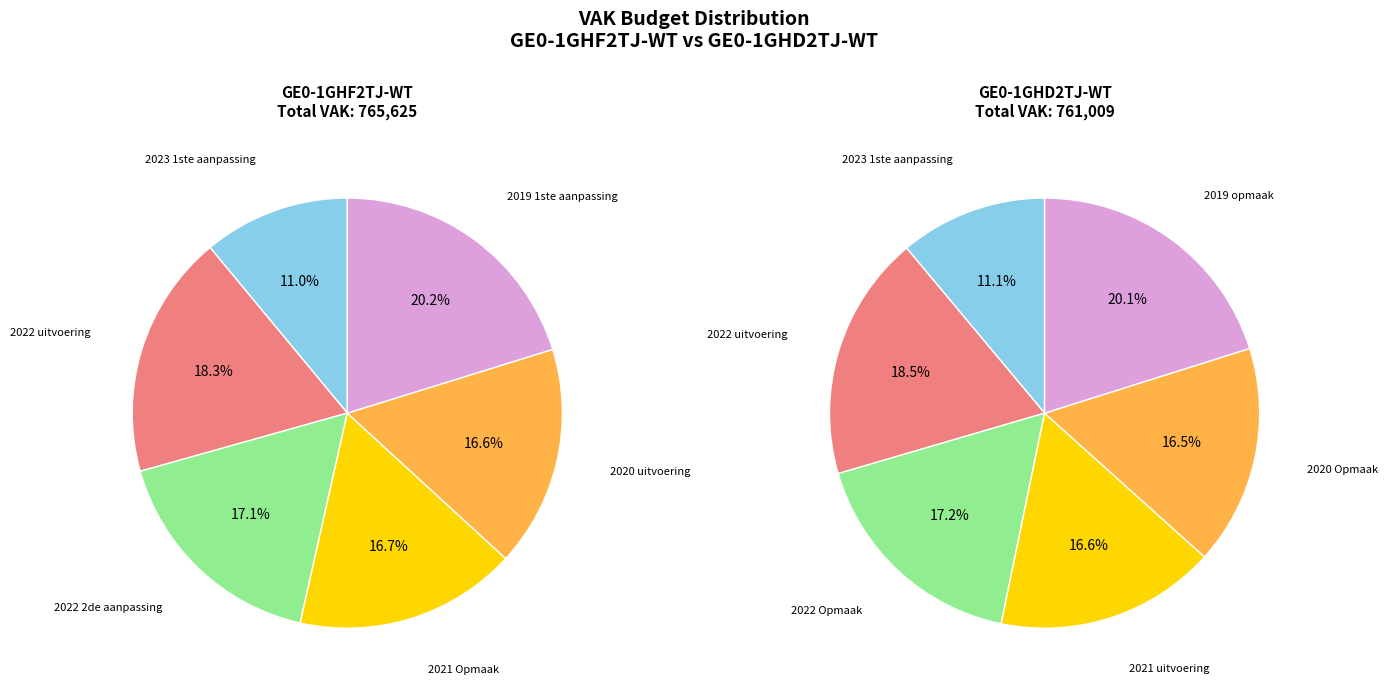

Does any single category account for the majority?

No